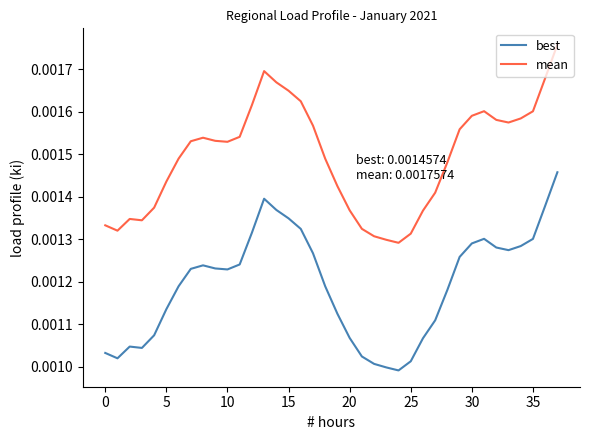

True or false: mean and best intersect in this chart.

False